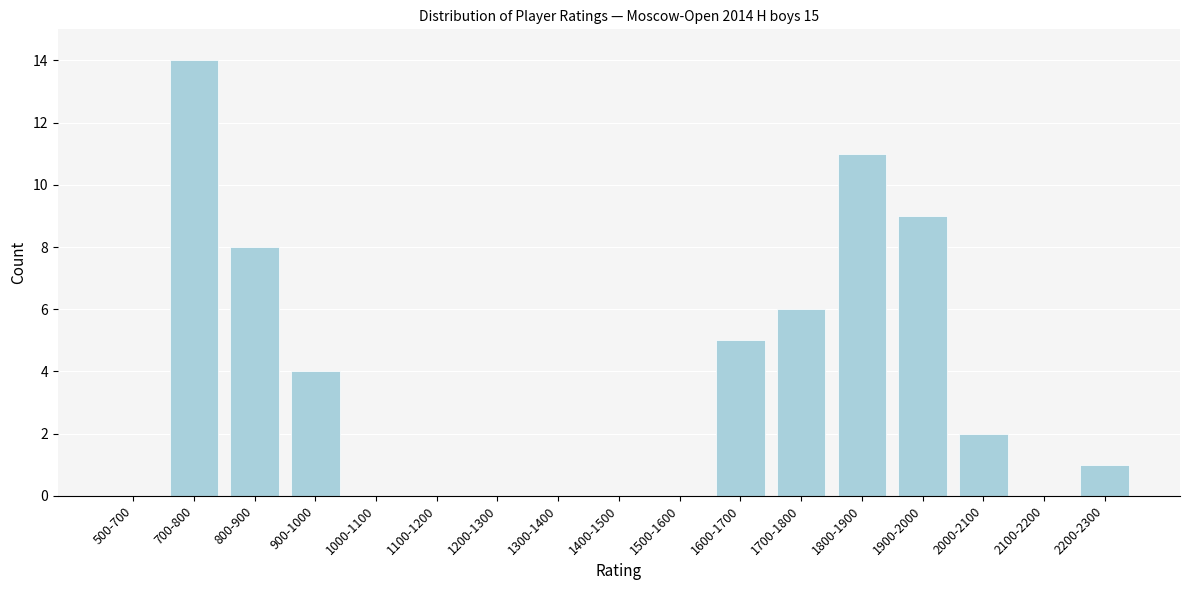

Reading left to right, list all the values displayed in this chart.

500-700=0	700-800=14	800-900=8	900-1000=4	1000-1100=0	1100-1200=0	1200-1300=0	1300-1400=0	1400-1500=0	1500-1600=0	1600-1700=5	1700-1800=6	1800-1900=11	1900-2000=9	2000-2100=2	2100-2200=0	2200-2300=1